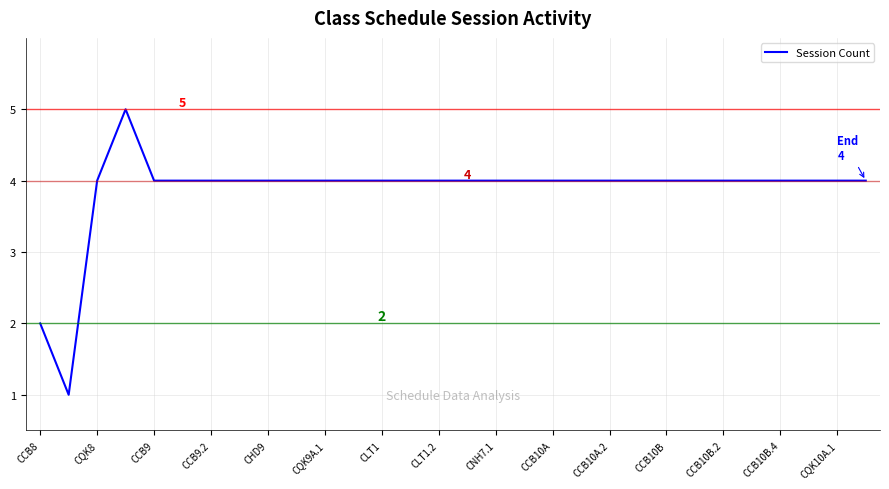

What is the maximum value shown in the chart?

5